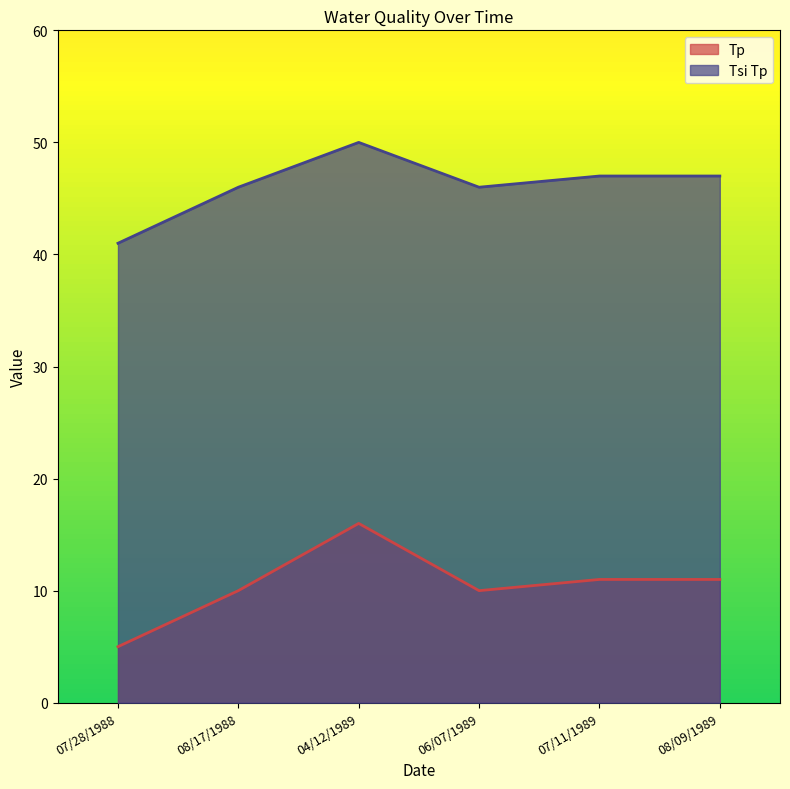

True or false: Tsi Tp has a value of 15 at 08/09/1989.

False